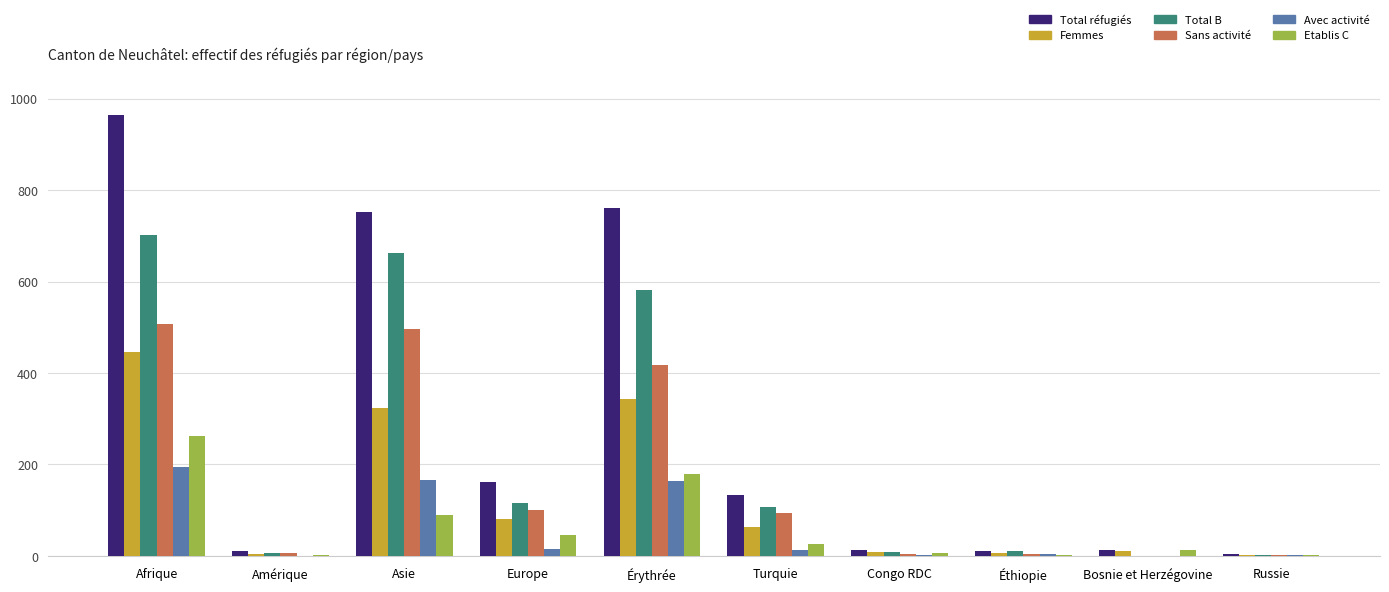

Is the value of Total réfugiés at Érythrée greater than the value of Avec activité at Éthiopie?

Yes